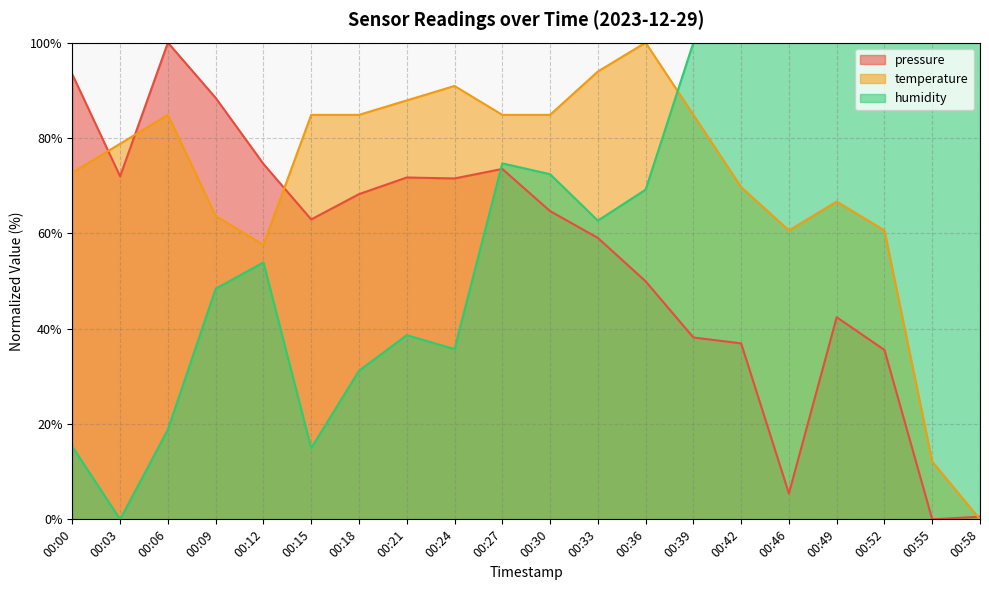

At which label does pressure first exceed 64?

00:00